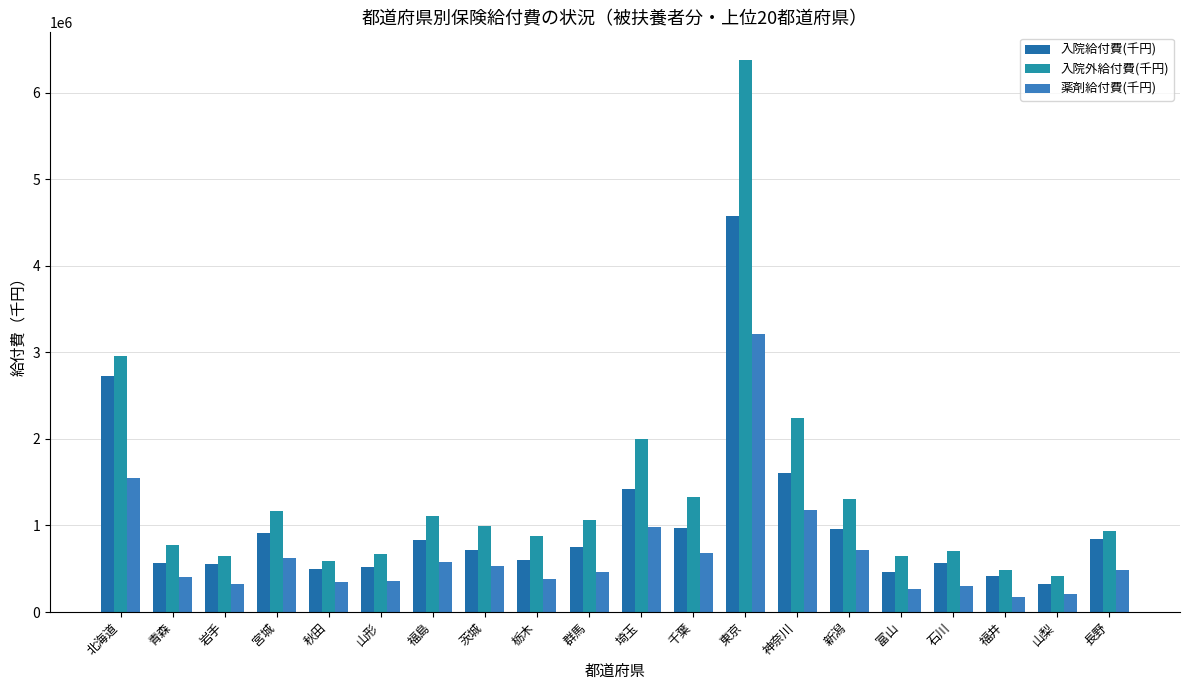

What is the average value of the 薬剤給付費(千円) series?

688098.7